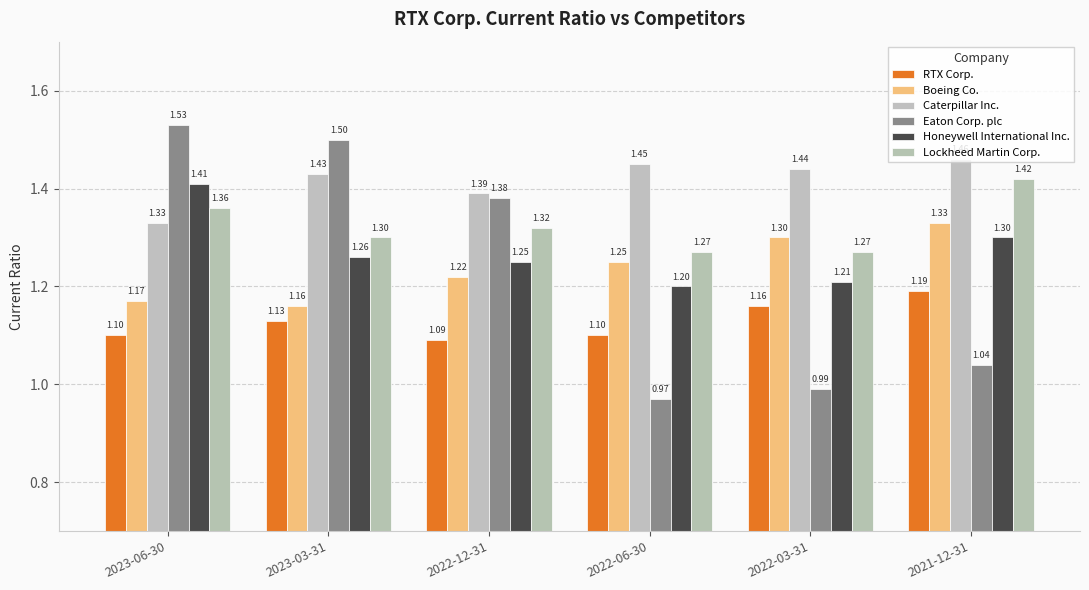

Are the bars horizontal?

No